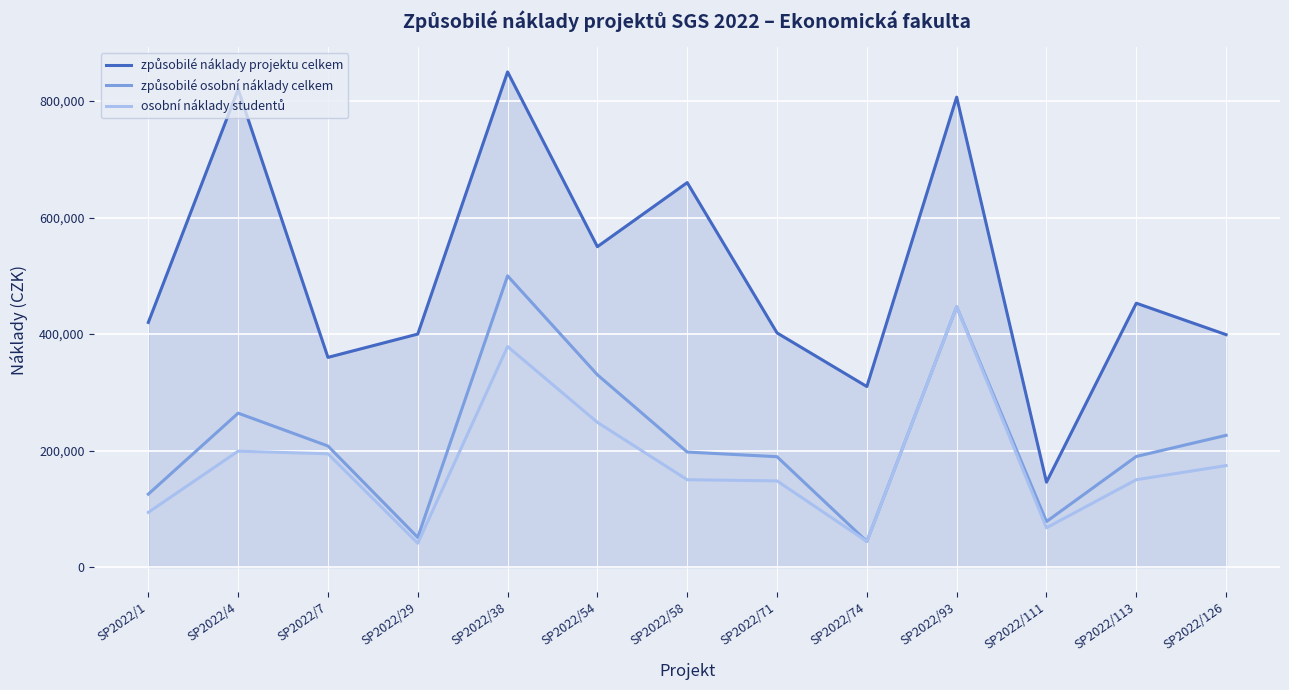

What is the greatest value displayed?

850000.0